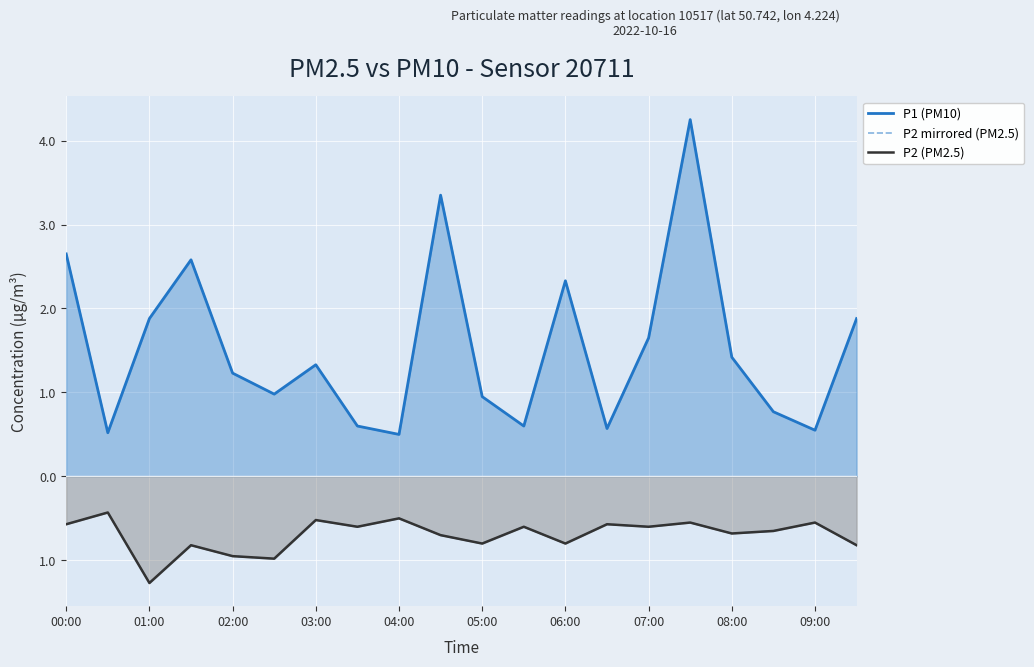

The P2 mirrored (PM2.5) series shows -0.6 at 15. True or false?

True